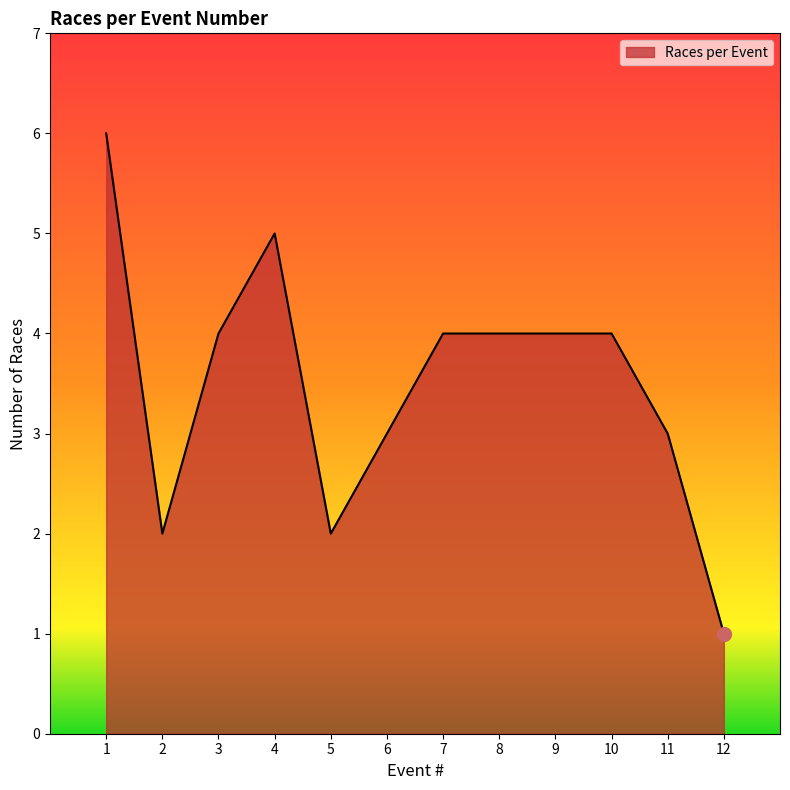

Approximately how many times larger is the value at 3 compared to 4?

0.8